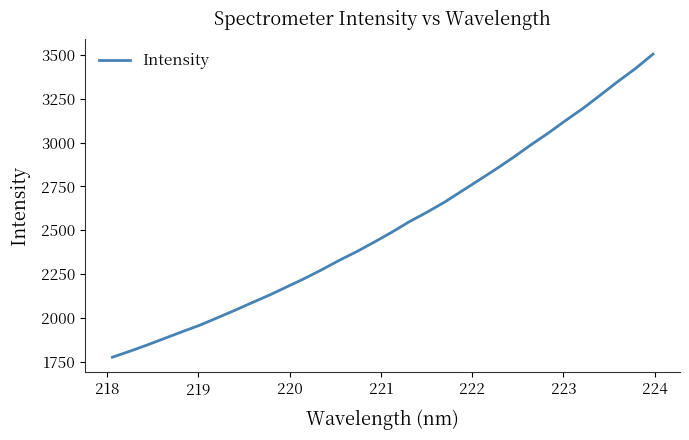

How many lines are shown in the chart?

1